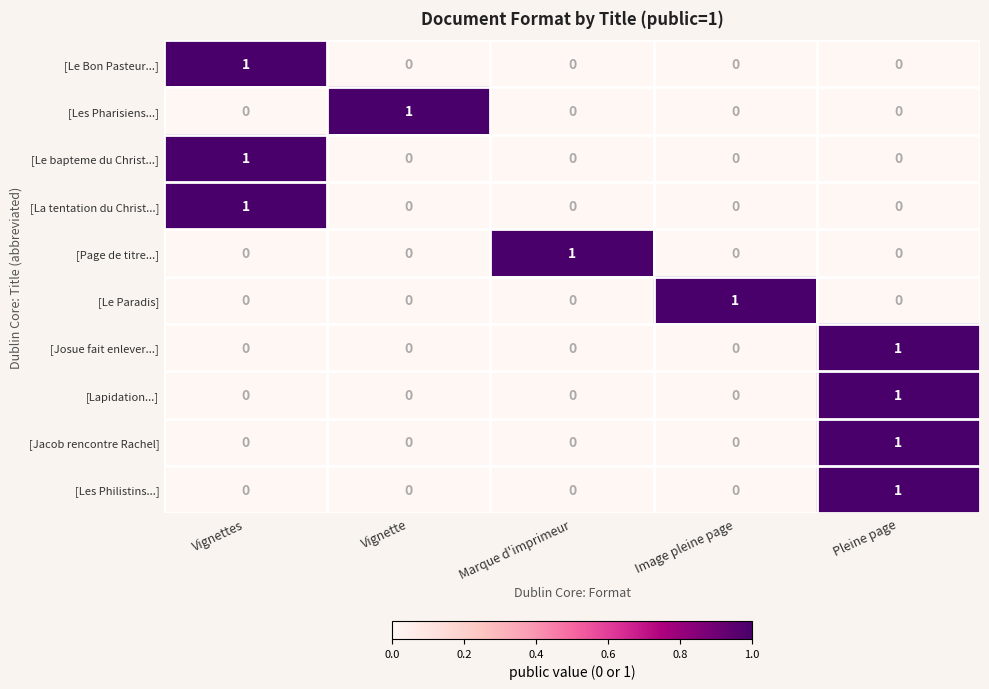

True or false: [Les Philistins...] has a value of -1 at Vignette.

False